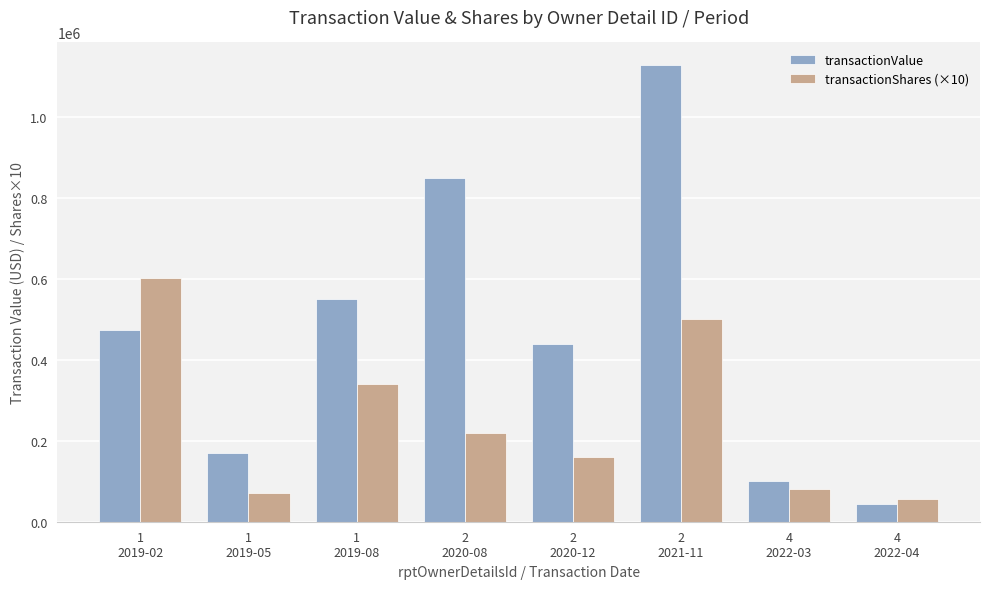

What is the sum of the transactionShares (×10) values at 4
2022-04 and 1
2019-02?

659300